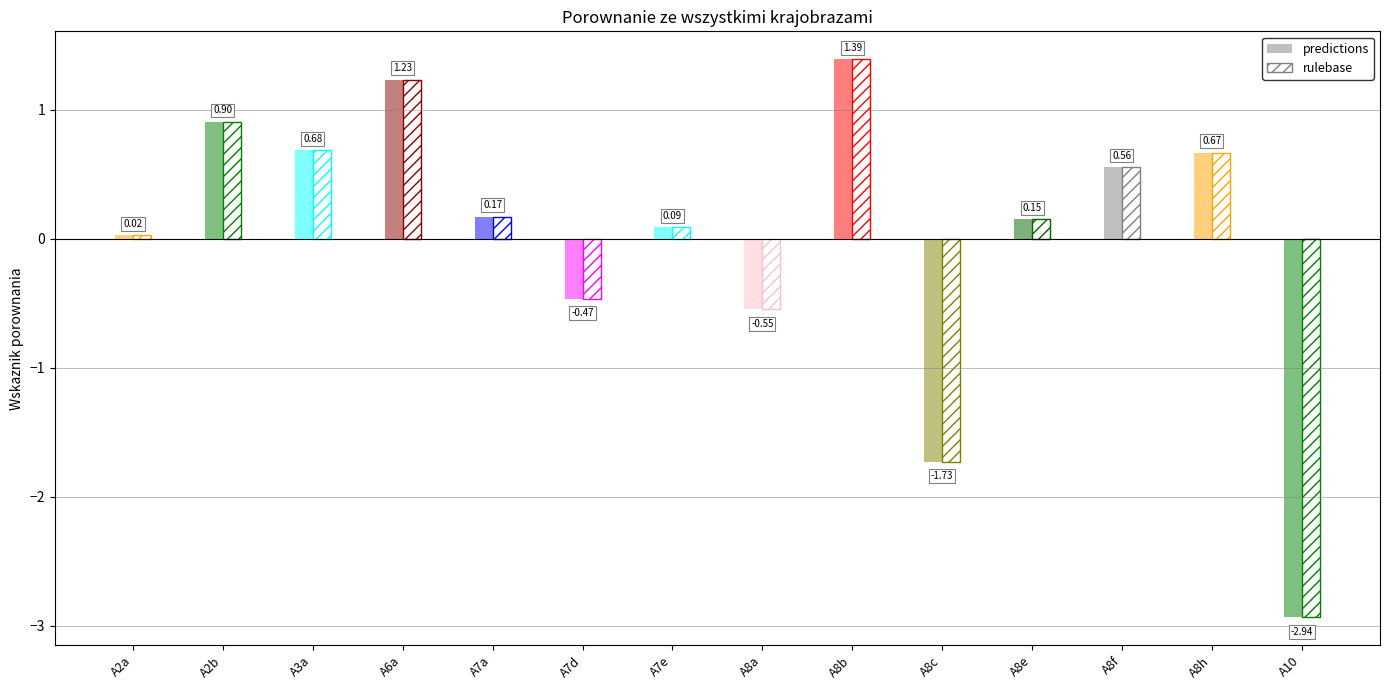

What is the difference between the values at A3a and A7e?

0.6